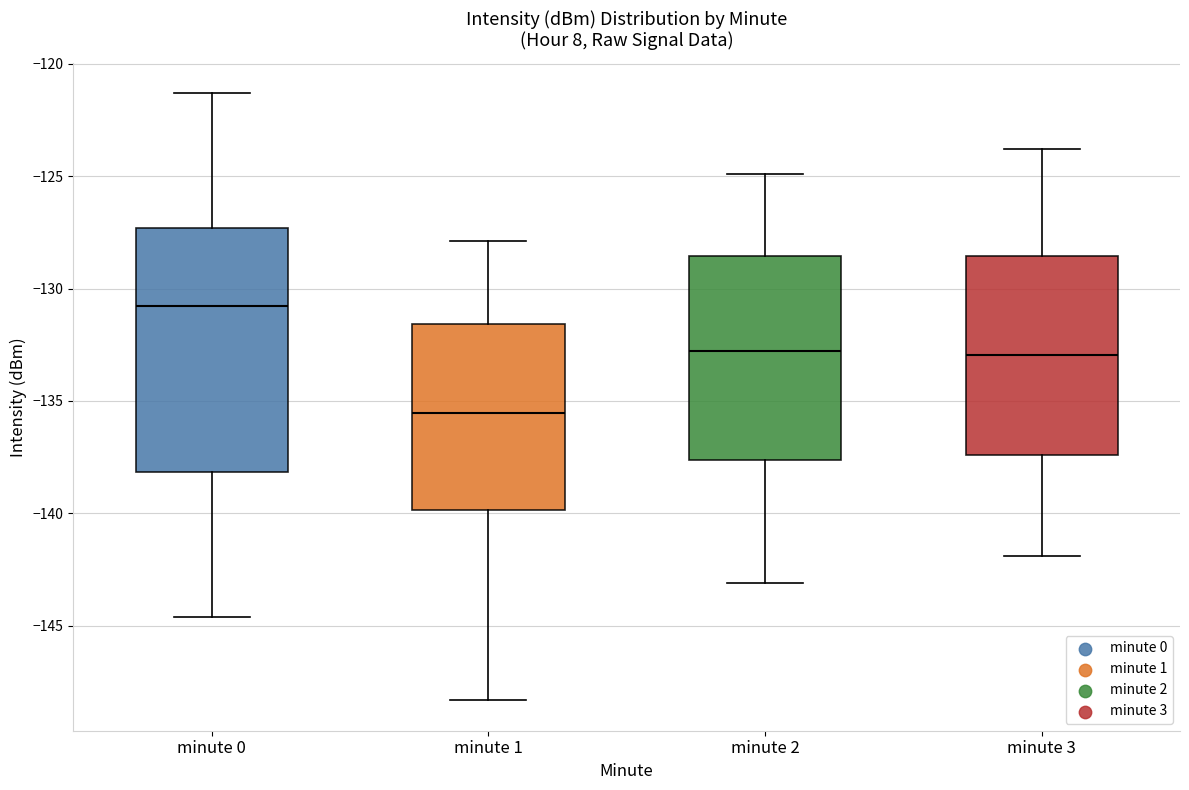

Comparing the boxes themselves (not the whiskers), which one is the tallest?

minute 0